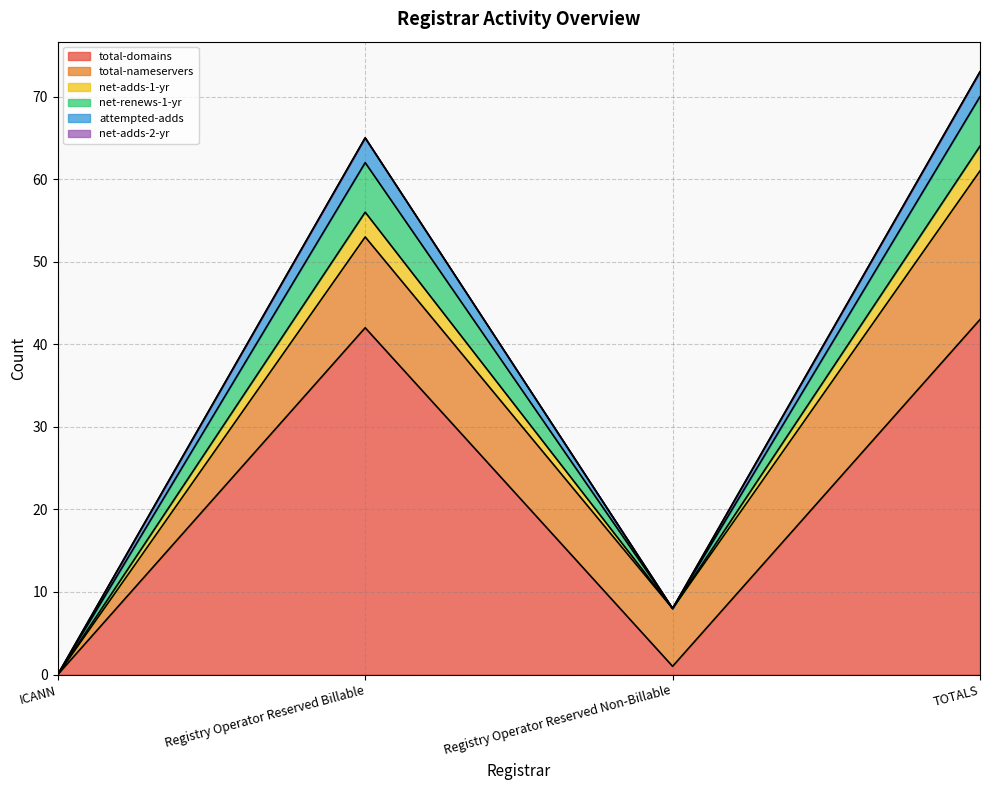

Does the chart have visible grid lines?

Yes